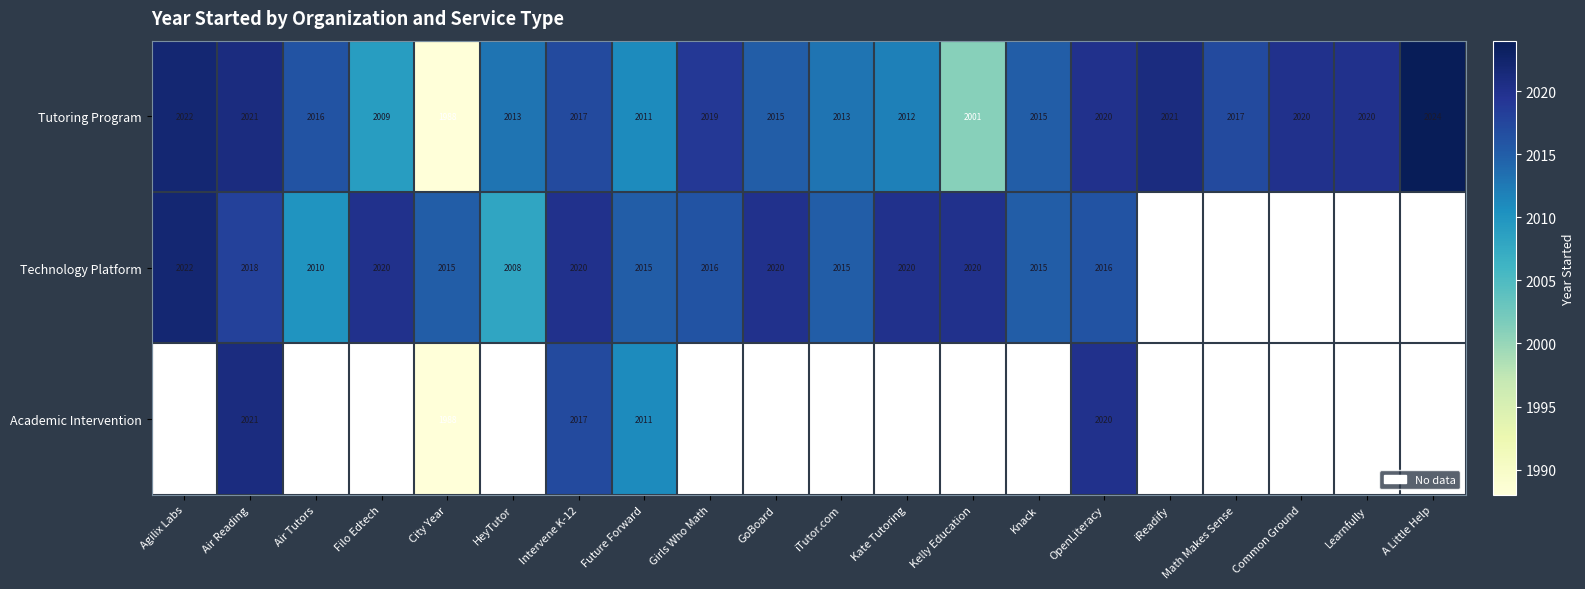

Is it true that Academic Intervention equals 909.4 at Air Reading?

False